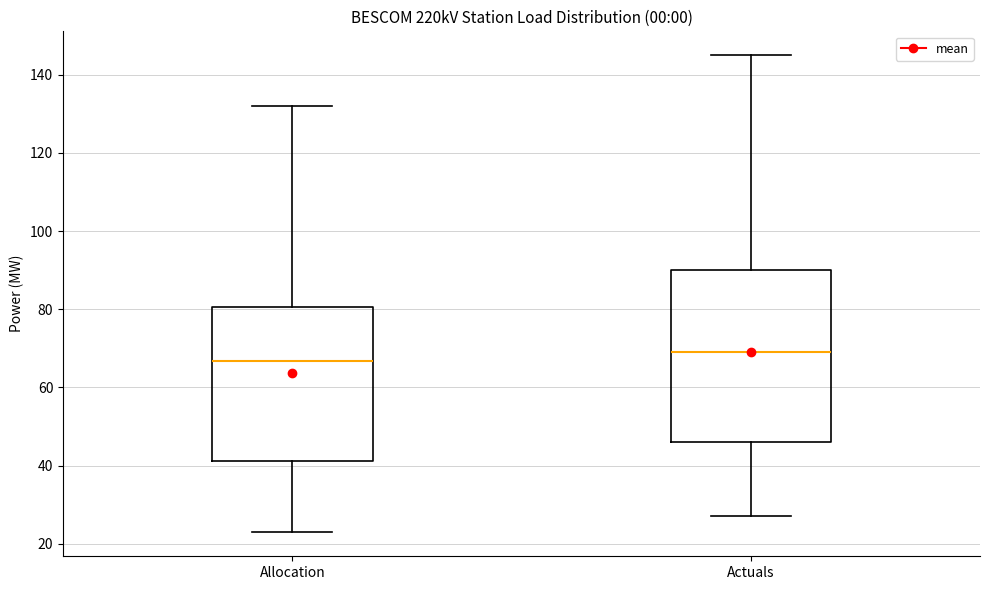

Where is the lower edge of the box for Actuals on the y-axis? The values are not printed on the chart, so give them approximately, as read against the axis.

46